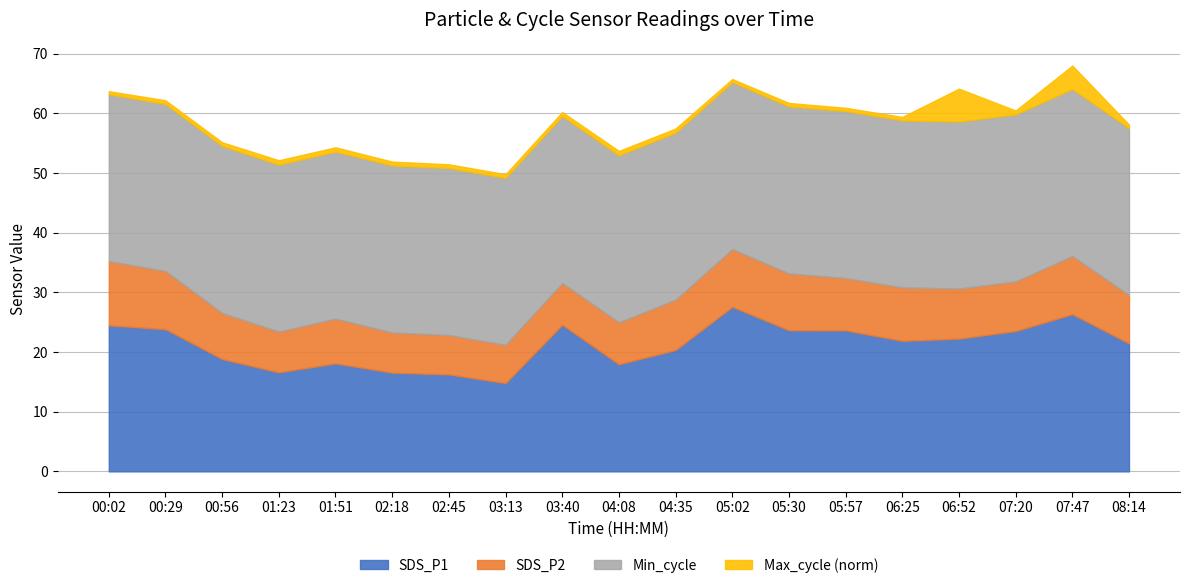

What are all the series names shown in the legend?

SDS_P1, SDS_P2, Min_cycle, Max_cycle (norm)